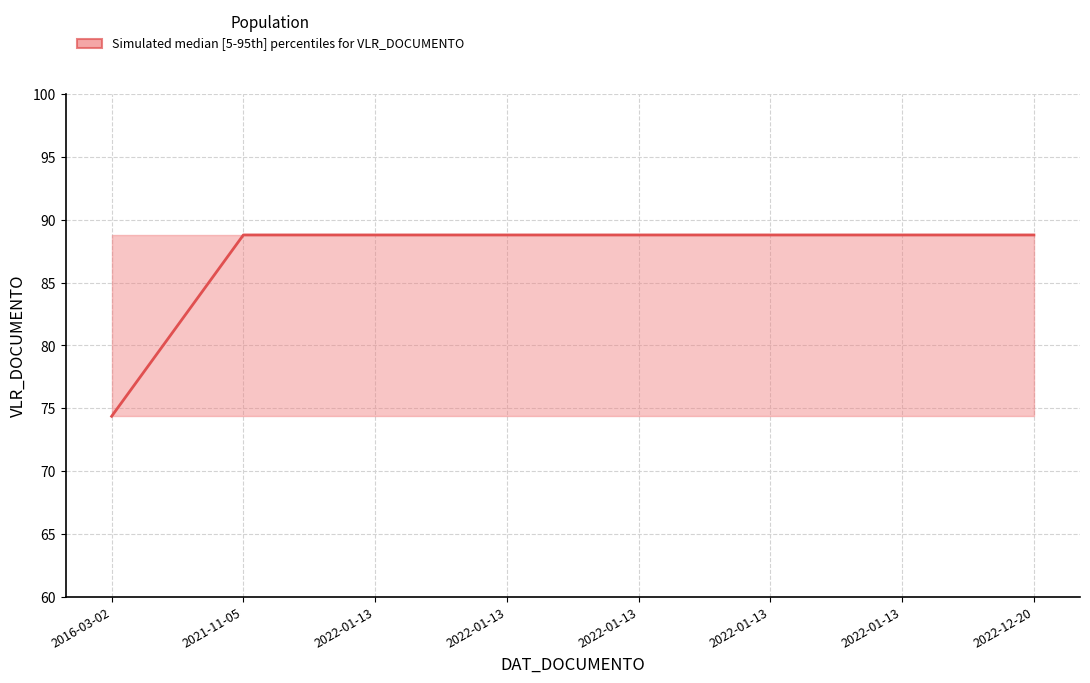

What is the sum of all values?

695.8